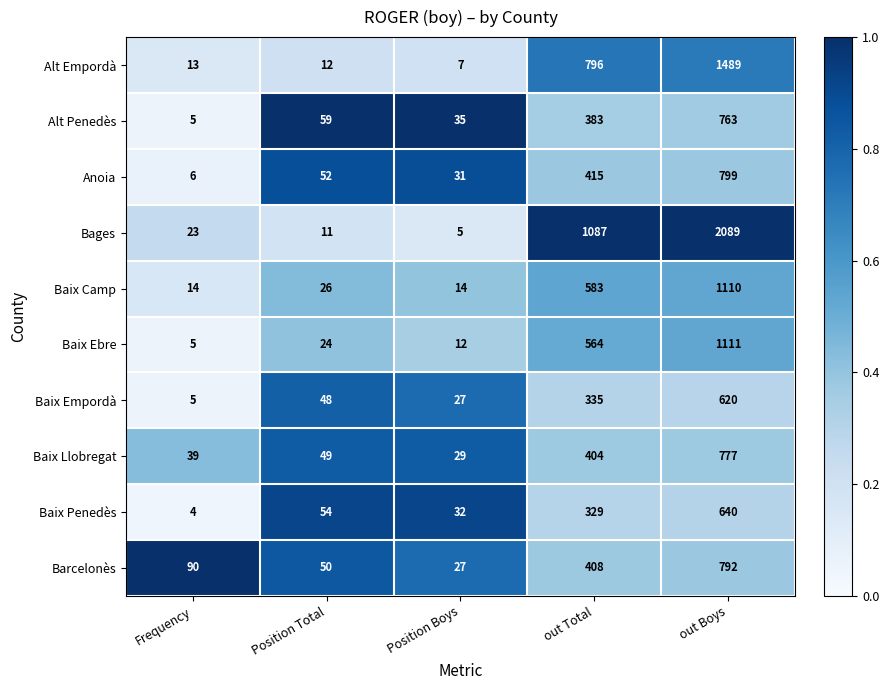

Which series has the largest total across all categories?

Bages